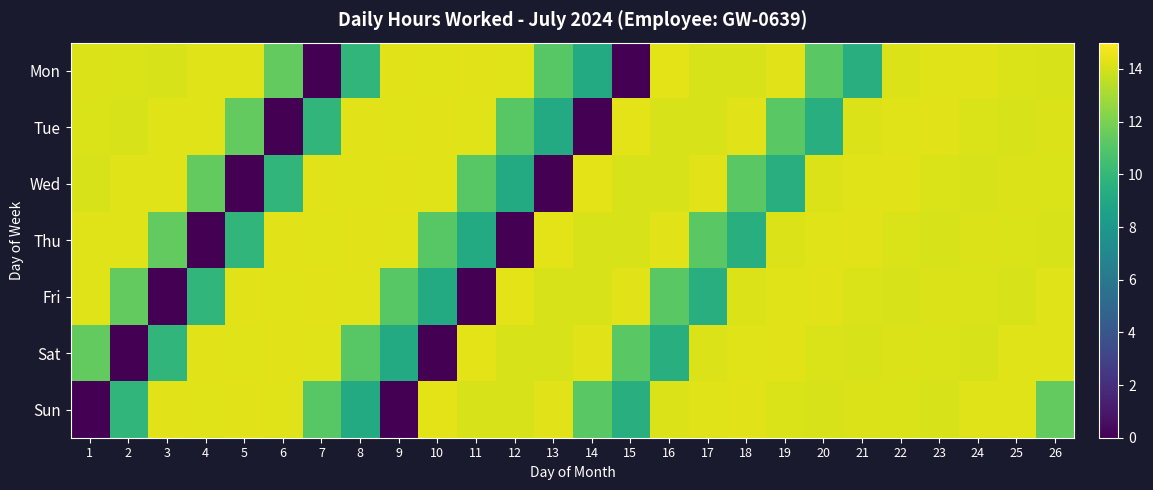

Reading left to right, extract all data points from this chart.

Mon: 1=14.2	2=14.1	3=14.1	4=14.2	5=14.2	6=11.4	7=0.0	8=9.9	9=14.3	10=14.2	11=14.3	12=14.2	13=11.1	14=9.2	15=0.0	16=14.4	17=14.1	18=14.1	19=14.3	20=11.2	21=9.4	22=14.2	23=14.3	24=14.3	25=14.2	26=14.1
Tue: 1=14.1	2=14.1	3=14.2	4=14.2	5=11.4	6=0.0	7=9.9	8=14.3	9=14.2	10=14.3	11=14.2	12=11.1	13=9.2	14=0.0	15=14.4	16=14.1	17=14.1	18=14.3	19=11.2	20=9.4	21=14.2	22=14.3	23=14.3	24=14.2	25=14.1	26=14.2
Wed: 1=14.1	2=14.2	3=14.2	4=11.4	5=0.0	6=9.9	7=14.3	8=14.2	9=14.3	10=14.2	11=11.1	12=9.2	13=0.0	14=14.4	15=14.1	16=14.1	17=14.3	18=11.2	19=9.4	20=14.2	21=14.3	22=14.3	23=14.2	24=14.1	25=14.2	26=14.1
Thu: 1=14.2	2=14.2	3=11.4	4=0.0	5=9.9	6=14.3	7=14.2	8=14.3	9=14.2	10=11.1	11=9.2	12=0.0	13=14.4	14=14.1	15=14.1	16=14.3	17=11.2	18=9.4	19=14.2	20=14.3	21=14.3	22=14.2	23=14.1	24=14.2	25=14.1	26=14.1
Fri: 1=14.2	2=11.4	3=0.0	4=9.9	5=14.3	6=14.2	7=14.3	8=14.2	9=11.1	10=9.2	11=0.0	12=14.4	13=14.1	14=14.1	15=14.3	16=11.2	17=9.4	18=14.2	19=14.3	20=14.3	21=14.2	22=14.1	23=14.2	24=14.1	25=14.1	26=14.2
Sat: 1=11.4	2=0.0	3=9.9	4=14.3	5=14.2	6=14.3	7=14.2	8=11.1	9=9.2	10=0.0	11=14.4	12=14.1	13=14.1	14=14.3	15=11.2	16=9.4	17=14.2	18=14.3	19=14.3	20=14.2	21=14.1	22=14.2	23=14.1	24=14.1	25=14.2	26=14.2
Sun: 1=0.0	2=9.9	3=14.3	4=14.2	5=14.3	6=14.2	7=11.1	8=9.2	9=0.0	10=14.4	11=14.1	12=14.1	13=14.3	14=11.2	15=9.4	16=14.2	17=14.3	18=14.3	19=14.2	20=14.1	21=14.2	22=14.1	23=14.1	24=14.2	25=14.2	26=11.4